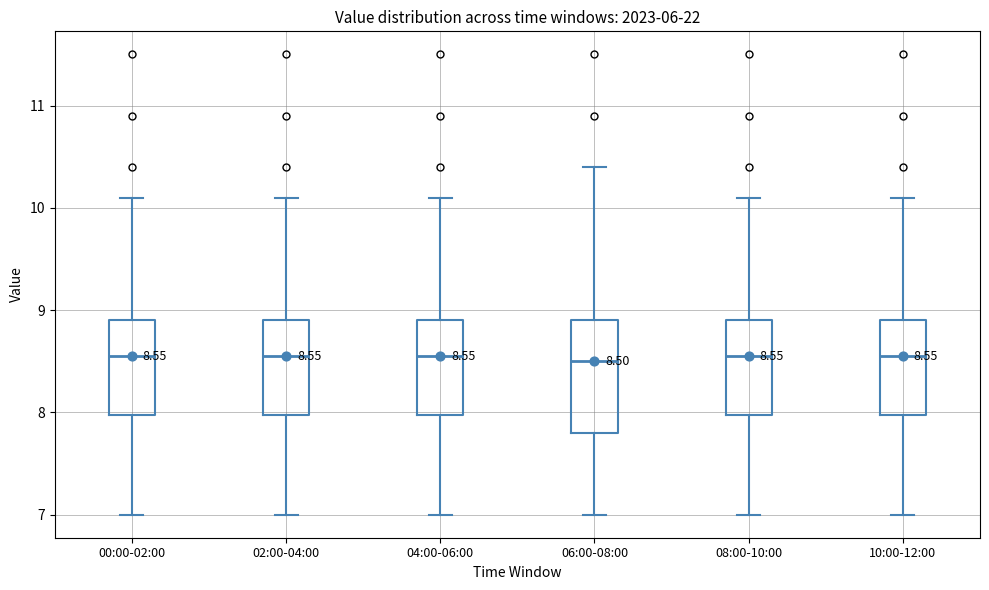

Comparing the boxes themselves (not the whiskers), which one is the tallest?

06:00-08:00